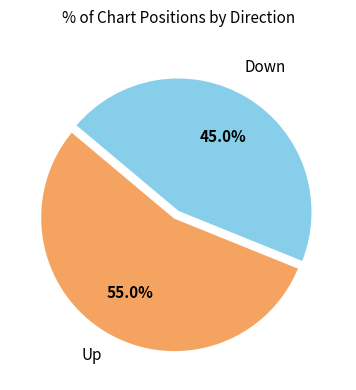

Is there a majority slice in this chart?

Yes